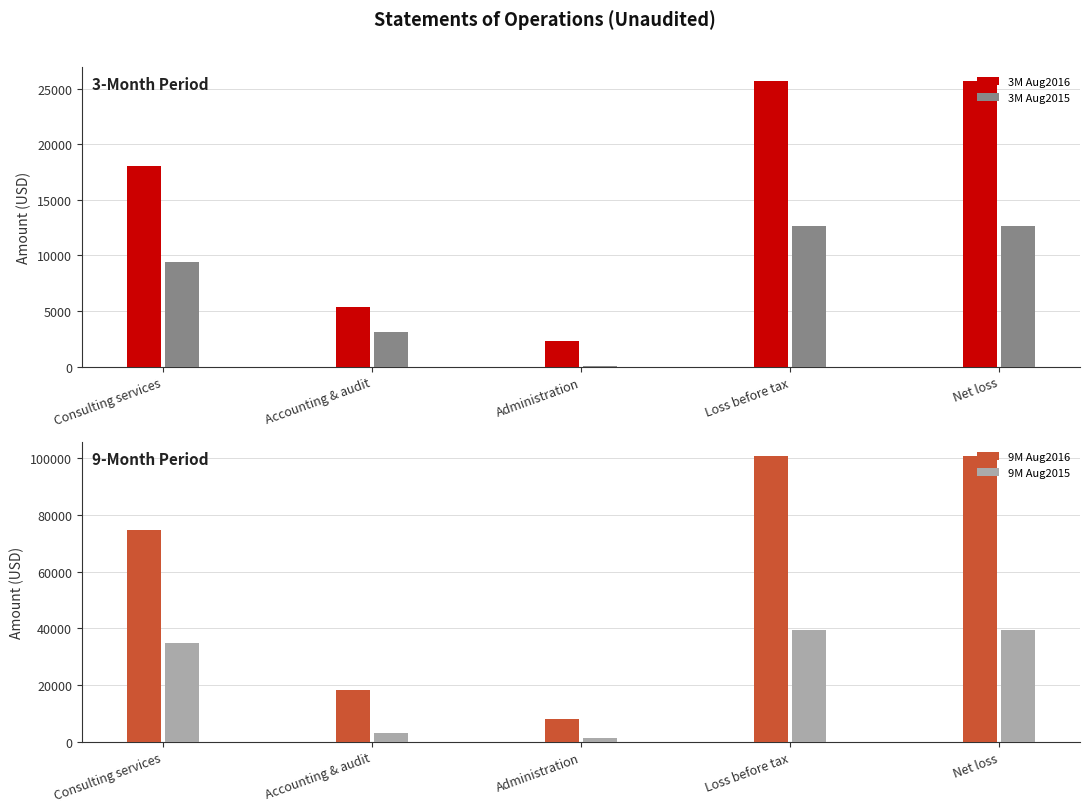

Reading right to left, extract all data points from this chart.

3M Aug2016: 25670	25670	2312	5345	18013
3M Aug2015: 12626	12626	56	3145	9425
9M Aug2016: 100753	100753	8040	18150	74563
9M Aug2015: 39369	39369	1349	3145	34875